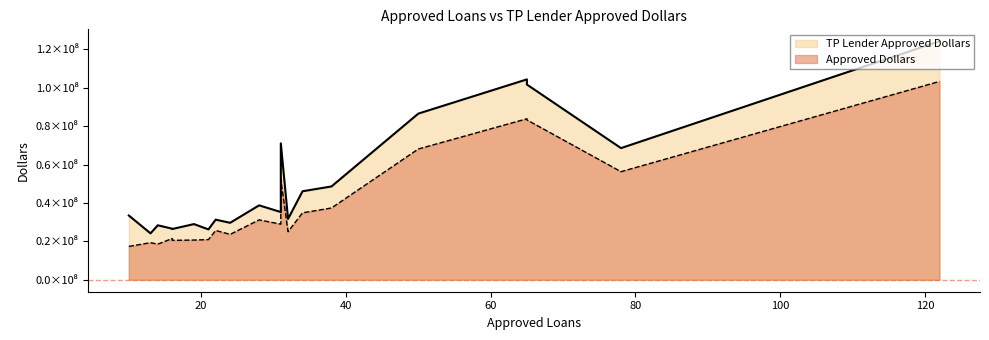

True or false: TP Lender
Approved
Dollars has more than 1 points higher than both neighbors.

True